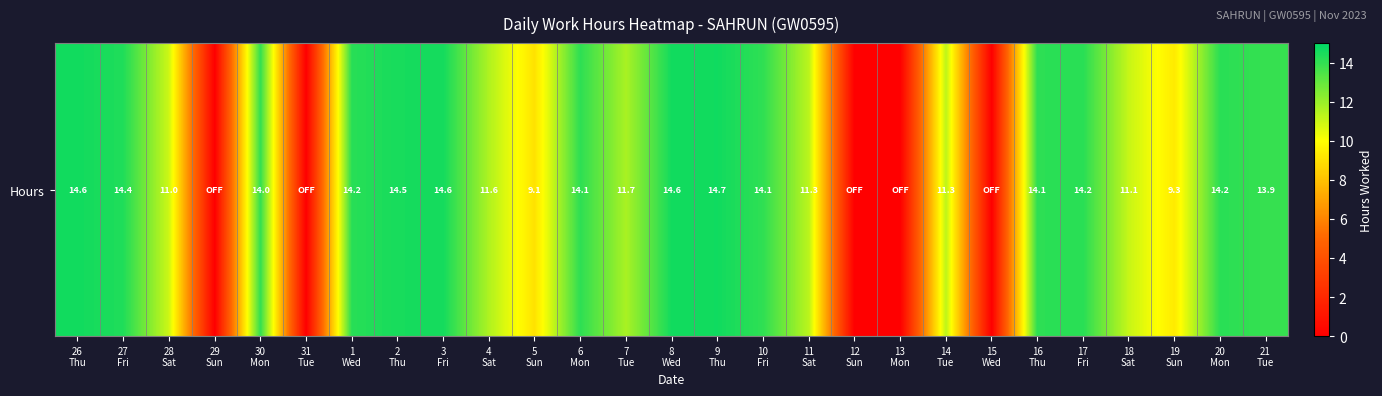

List the labels in order of value, smallest first.

29
Sun, 31
Tue, 12
Sun, 13
Mon, 15
Wed, 5
Sun, 19
Sun, 28
Sat, 18
Sat, 14
Tue, 11
Sat, 4
Sat, 7
Tue, 21
Tue, 30
Mon, 10
Fri, 6
Mon, 16
Thu, 20
Mon, 17
Fri, 1
Wed, 27
Fri, 2
Thu, 3
Fri, 26
Thu, 8
Wed, 9
Thu